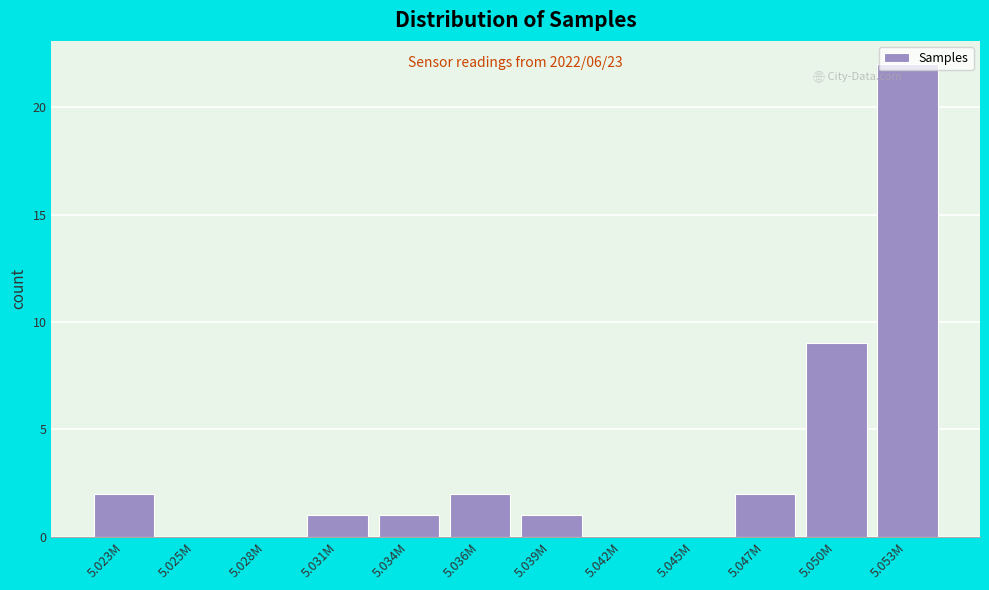

The value at 5.047M is 2. True or false?

True